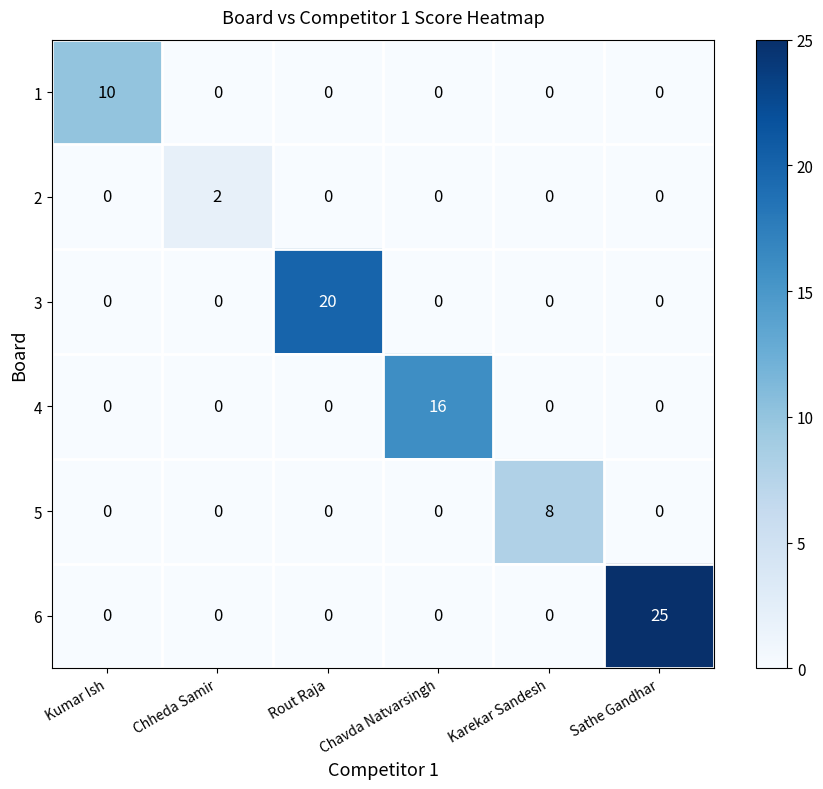

What is the difference between the maximum and minimum values in the 4 series?

16